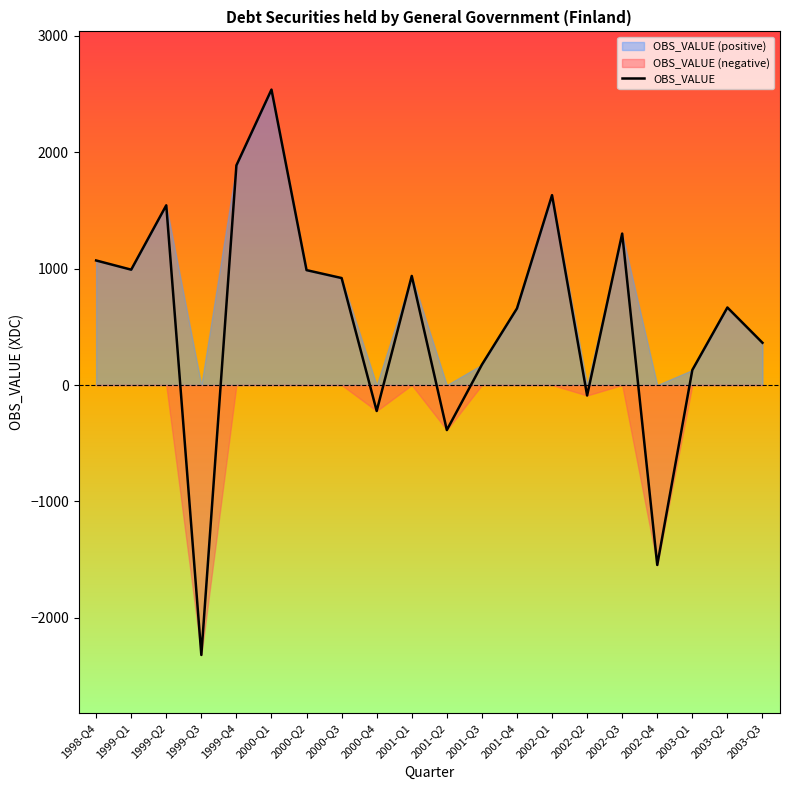

Read the value at 1999-Q3.

-2319